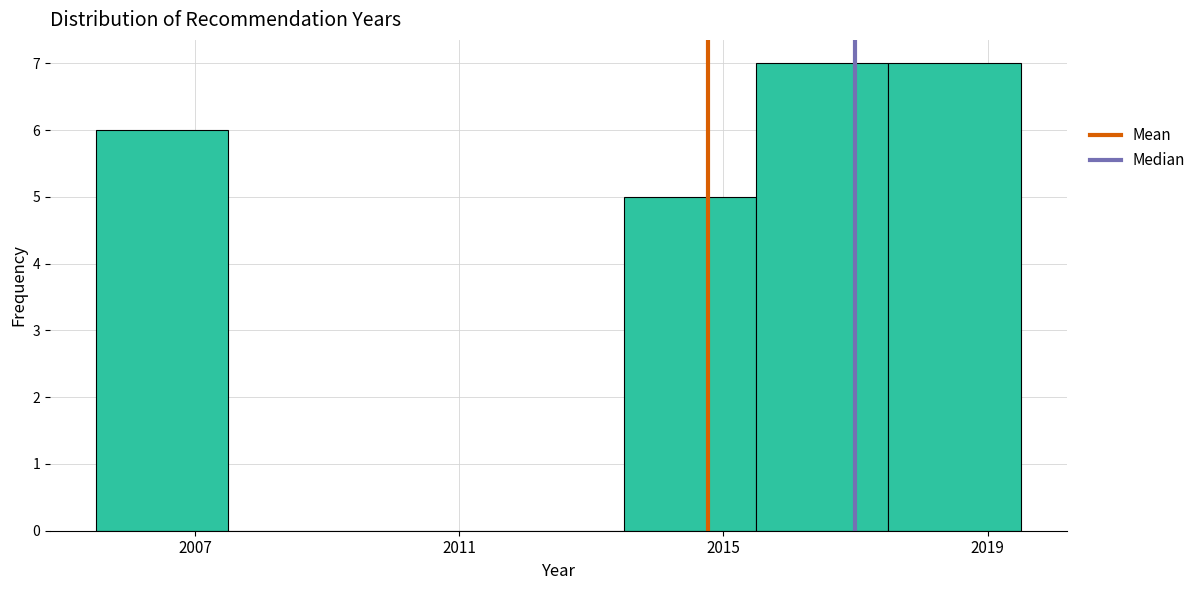

Reading left to right, list every bar in this chart as the range it spans on the x-axis followed by its height. The values are not printed on the chart, so give them approximately, as read against the axis.

2005.5 to 2007.5: 6
2007.5 to 2009.5: 0
2009.5 to 2011.5: 0
2011.5 to 2013.5: 0
2013.5 to 2015.5: 5
2015.5 to 2017.5: 7
2017.5 to 2019.5: 7